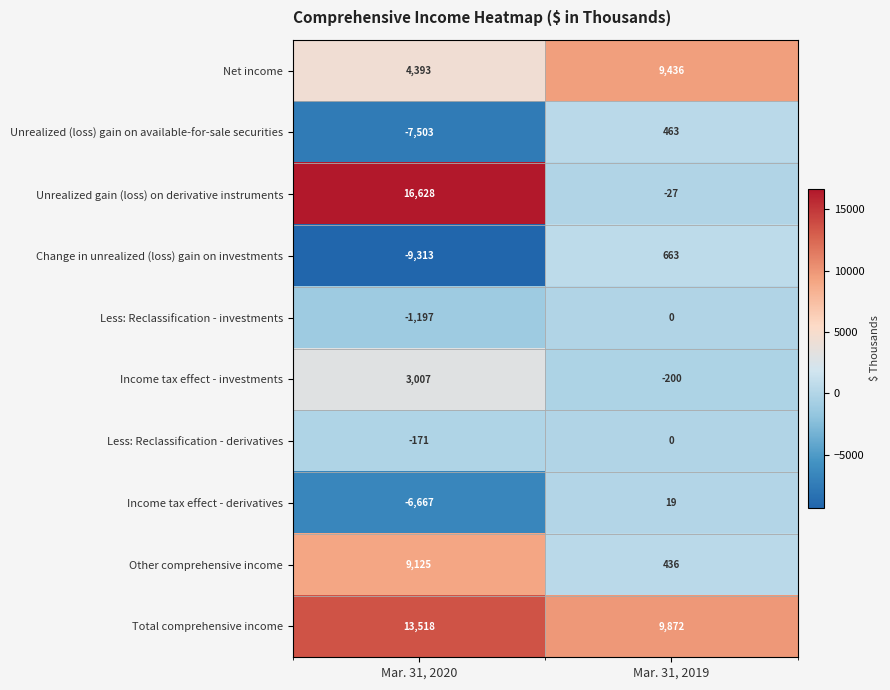

What is the difference between the maximum and minimum values in the Other comprehensive income series?

8689